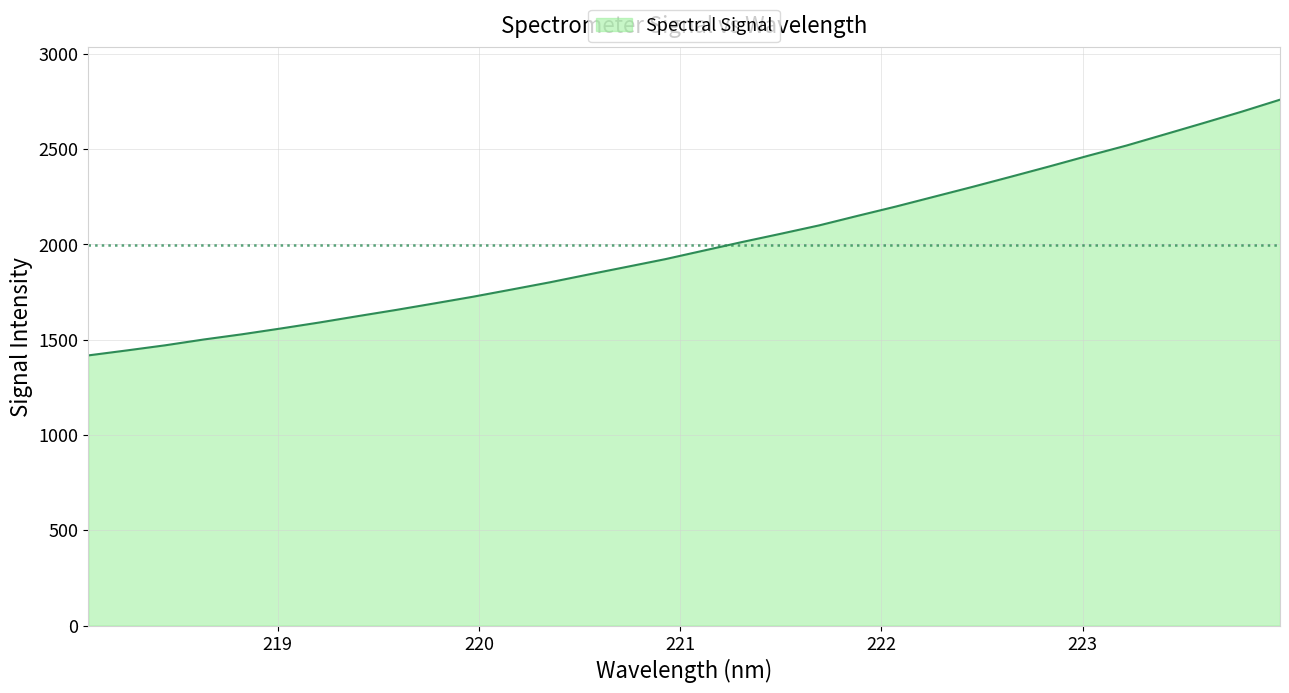

What is the minimum value shown in the chart?

1417.5